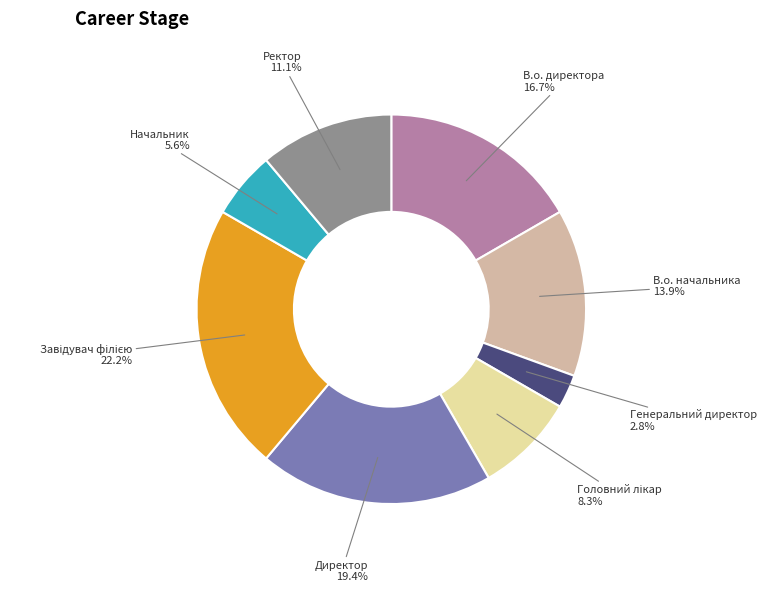

Is there a majority slice in this chart?

No